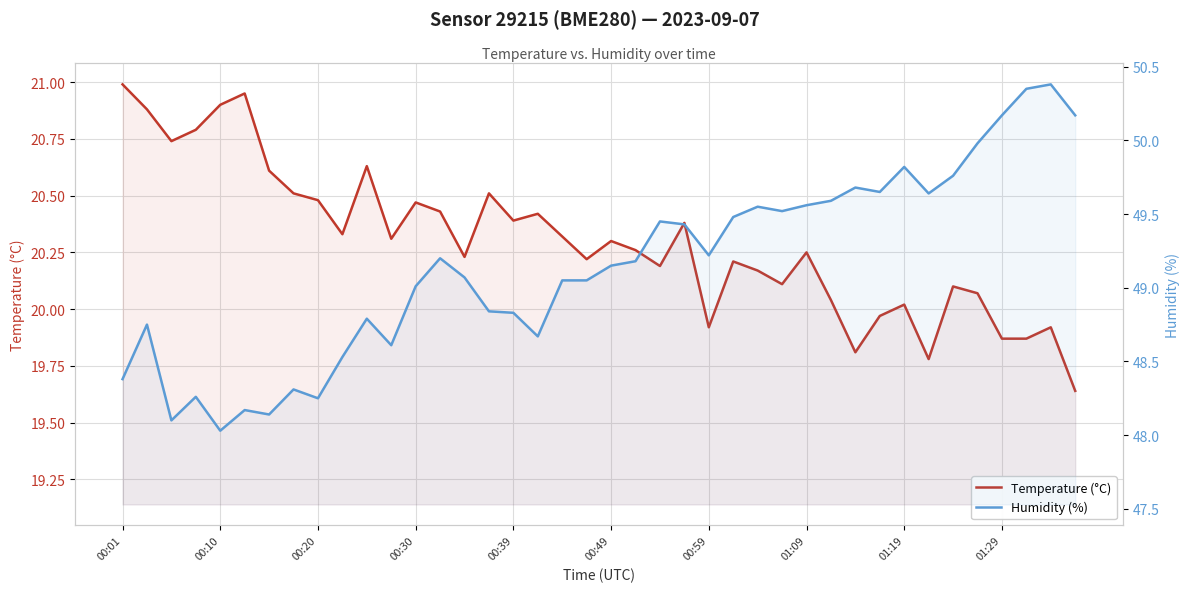

What is the minimum value for Temperature (°C)?

19.6